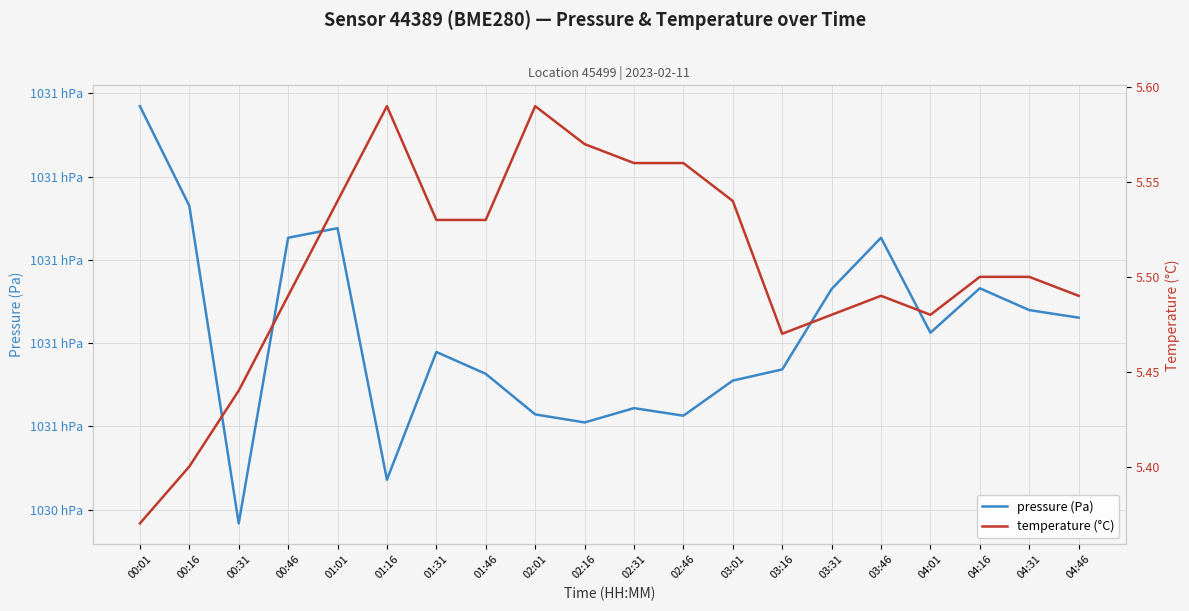

Rank the series by their average value, from lowest to highest.

temperature (°C), pressure (Pa)